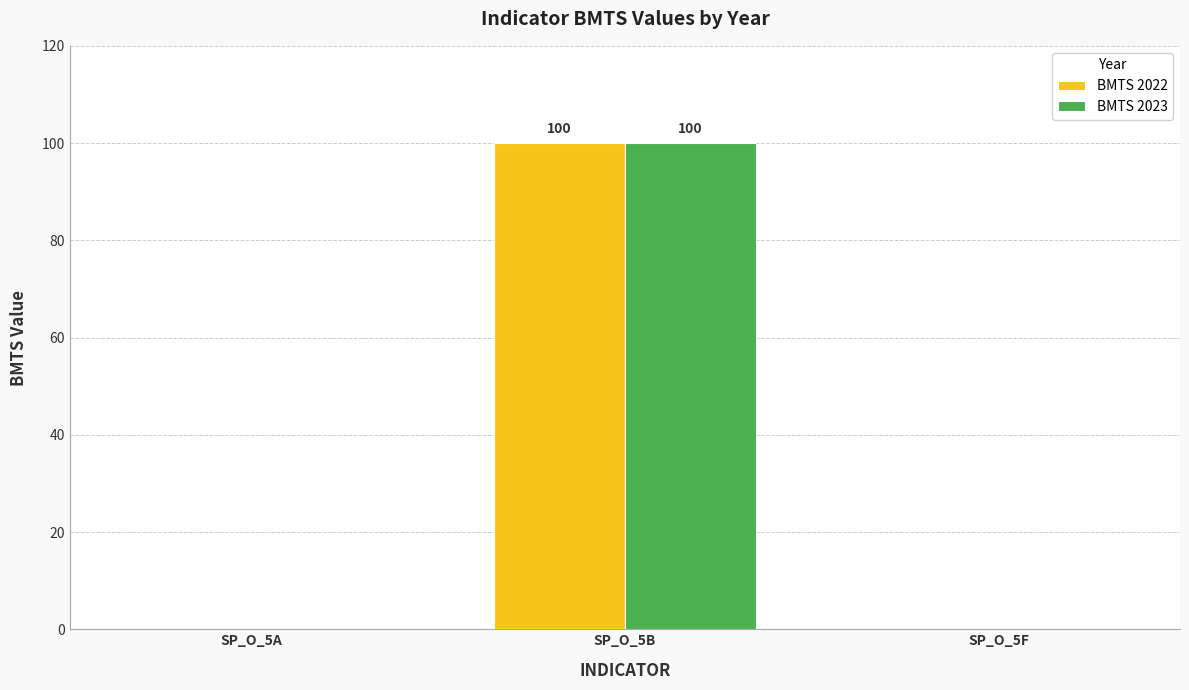

Reading left to right, list all the values displayed in this chart.

BMTS 2022: SP_O_5A=0	SP_O_5B=100	SP_O_5F=0
BMTS 2023: SP_O_5A=0	SP_O_5B=100	SP_O_5F=0